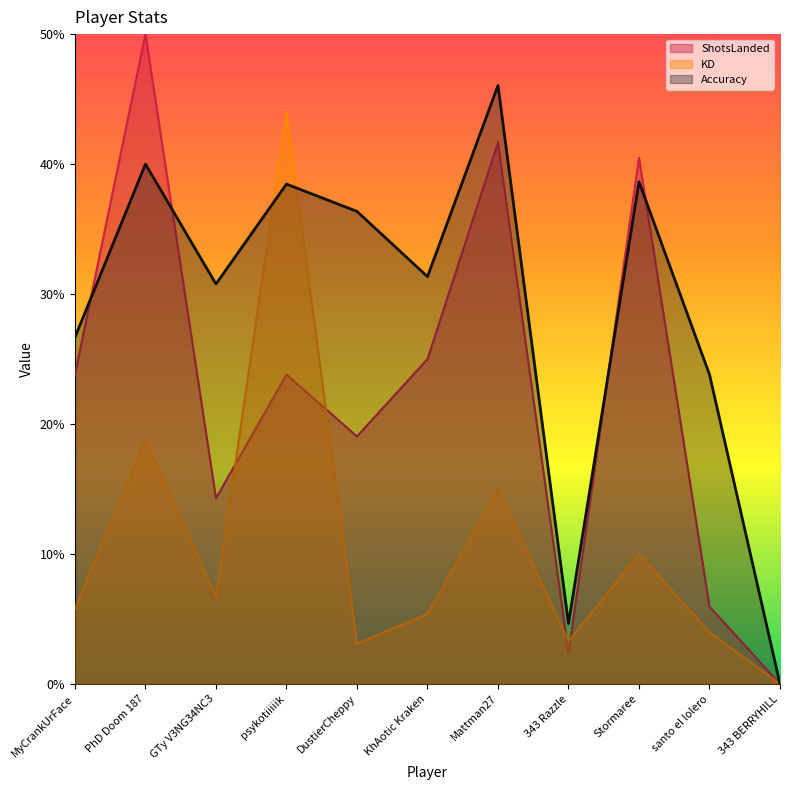

How many lines are shown in the chart?

3